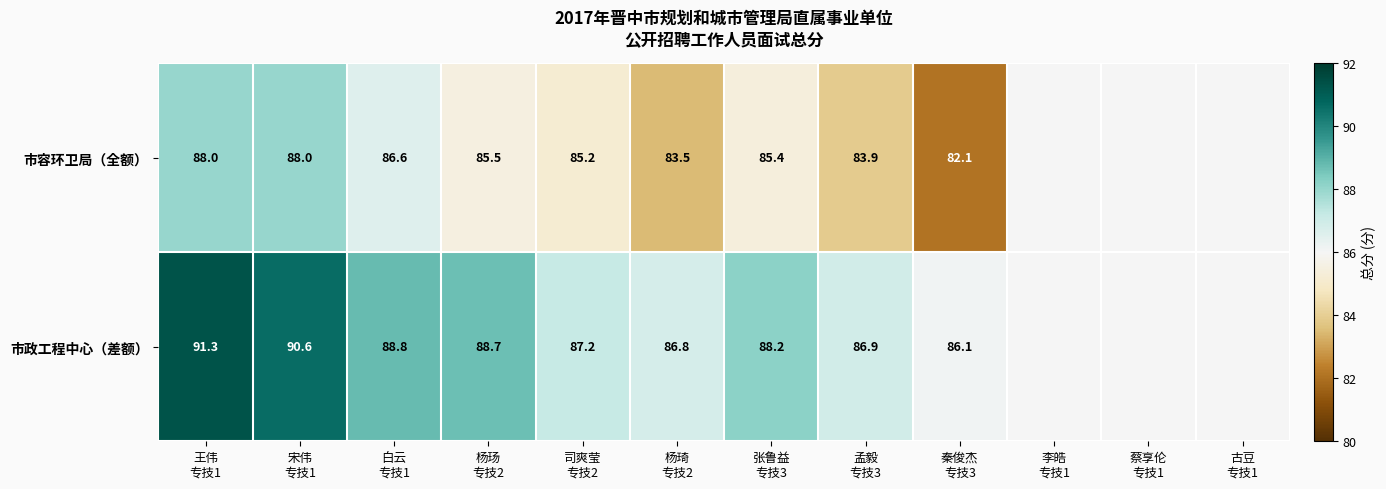

List the series in order of their overall mean, lowest first.

市容环卫局（全额）, 市政工程中心（差额）